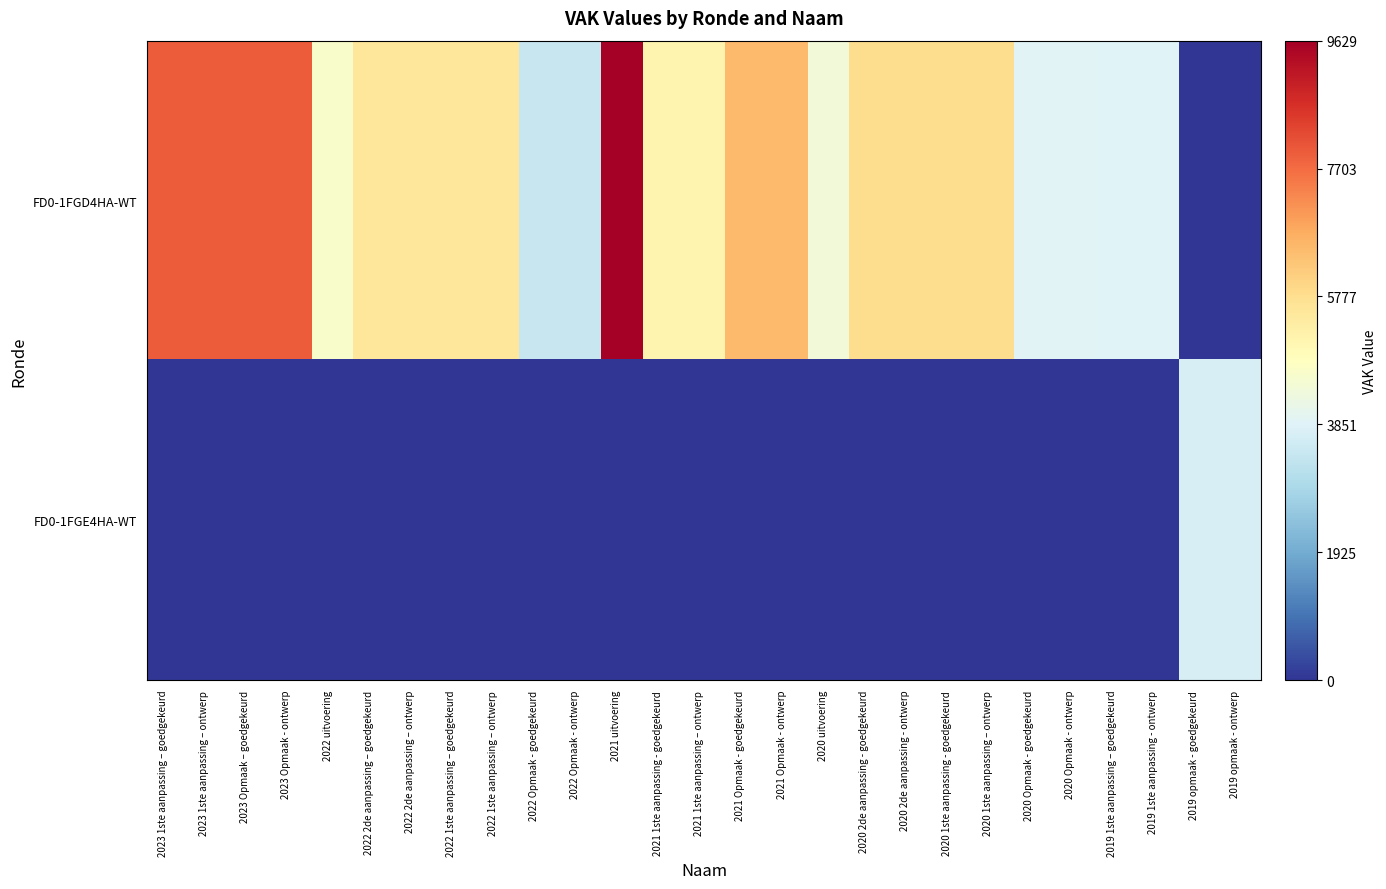

Reading right to left, transcribe all the data shown in this chart.

FD0-1FGD4HA-WT: 2019 opmaak - ontwerp=0.0	2019 opmaak - goedgekeurd=0.0	2019 1ste aanpassing - ontwerp=0.4	2019 1ste aanpassing – goedgekeurd=0.4	2020 Opmaak - ontwerp=0.4	2020 Opmaak - goedgekeurd=0.4	2020 1ste aanpassing – ontwerp=0.6	2020 1ste aanpassing - goedgekeurd=0.6	2020 2de aanpassing - ontwerp=0.6	2020 2de aanpassing - goedgekeurd=0.6	2020 uitvoering=0.5	2021 Opmaak - ontwerp=0.7	2021 Opmaak - goedgekeurd=0.7	2021 1ste aanpassing – ontwerp=0.5	2021 1ste aanpassing - goedgekeurd=0.5	2021 uitvoering=1.0	2022 Opmaak - ontwerp=0.4	2022 Opmaak - goedgekeurd=0.4	2022 1ste aanpassing – ontwerp=0.6	2022 1ste aanpassing – goedgekeurd=0.6	2022 2de aanpassing – ontwerp=0.6	2022 2de aanpassing – goedgekeurd=0.6	2022 uitvoering=0.5	2023 Opmaak - ontwerp=0.8	2023 Opmaak – goedgekeurd=0.8	2023 1ste aanpassing – ontwerp=0.8	2023 1ste aanpassing – goedgekeurd=0.8
FD0-1FGE4HA-WT: 2019 opmaak - ontwerp=0.4	2019 opmaak - goedgekeurd=0.4	2019 1ste aanpassing - ontwerp=0.0	2019 1ste aanpassing – goedgekeurd=0.0	2020 Opmaak - ontwerp=0.0	2020 Opmaak - goedgekeurd=0.0	2020 1ste aanpassing – ontwerp=0.0	2020 1ste aanpassing - goedgekeurd=0.0	2020 2de aanpassing - ontwerp=0.0	2020 2de aanpassing - goedgekeurd=0.0	2020 uitvoering=0.0	2021 Opmaak - ontwerp=0.0	2021 Opmaak - goedgekeurd=0.0	2021 1ste aanpassing – ontwerp=0.0	2021 1ste aanpassing - goedgekeurd=0.0	2021 uitvoering=0.0	2022 Opmaak - ontwerp=0.0	2022 Opmaak - goedgekeurd=0.0	2022 1ste aanpassing – ontwerp=0.0	2022 1ste aanpassing – goedgekeurd=0.0	2022 2de aanpassing – ontwerp=0.0	2022 2de aanpassing – goedgekeurd=0.0	2022 uitvoering=0.0	2023 Opmaak - ontwerp=0.0	2023 Opmaak – goedgekeurd=0.0	2023 1ste aanpassing – ontwerp=0.0	2023 1ste aanpassing – goedgekeurd=0.0